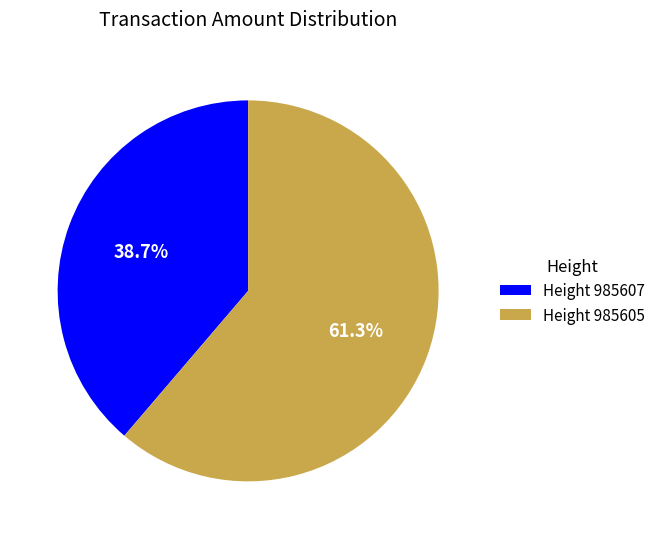

To the nearest percent, what is the difference between the largest and smallest slice percentages?

23%